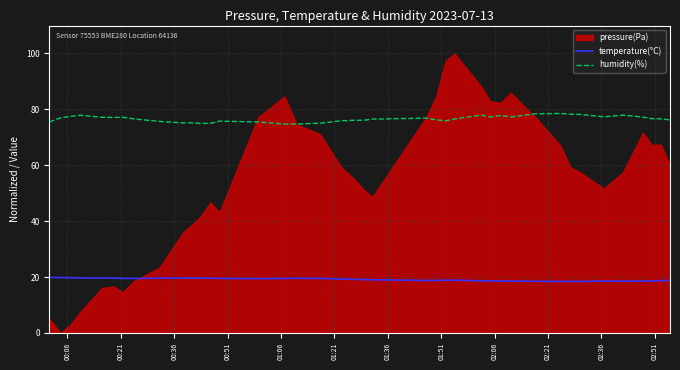

True or false: humidity(%) and temperature(°C) cross at least once.

False